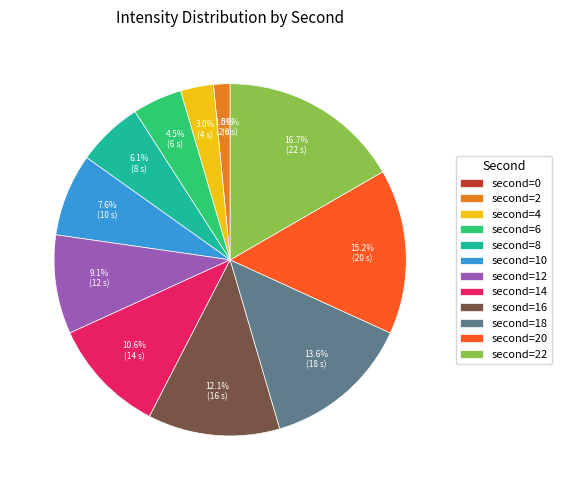

Rank the categories by value from lowest to highest.

0, 2, 4, 6, 8, 10, 12, 14, 16, 18, 20, 22